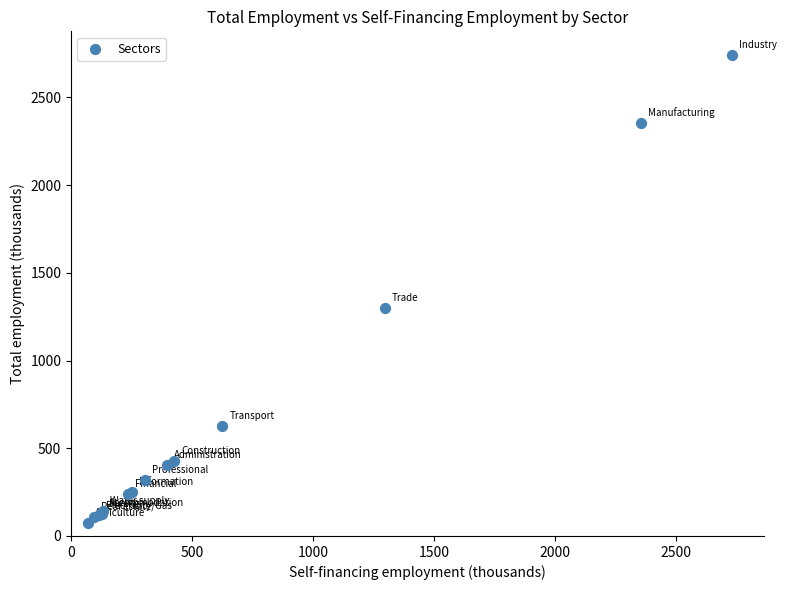

What Y value in the scatter plot is closest to 1407?

1298.1